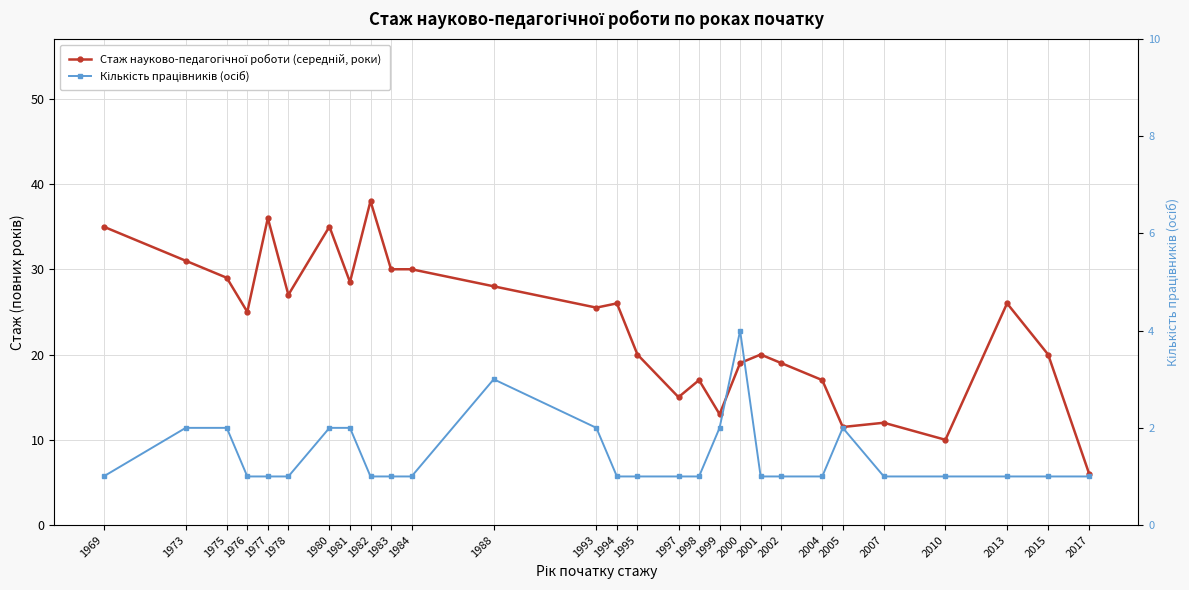

What is the total value across all series at 1997?

16.0